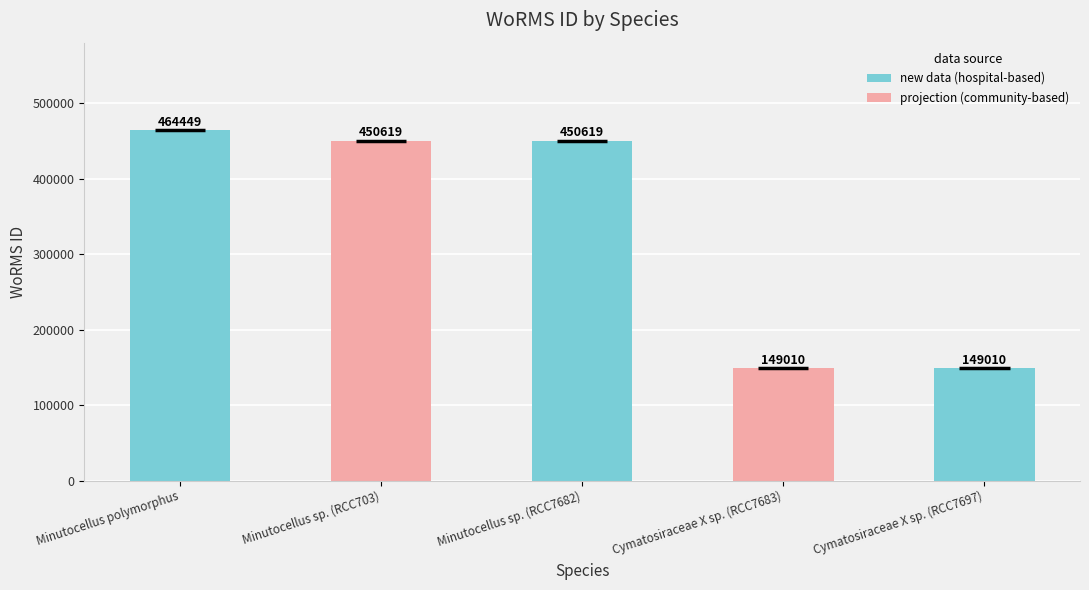

What is the label of the 1st bar from the left?

Minutocellus polymorphus